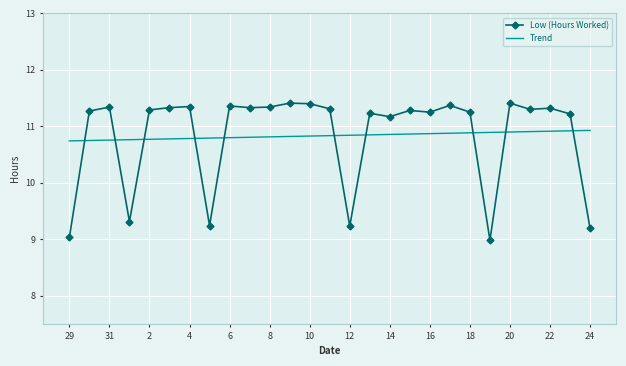

What are all the series names shown in the legend?

Low (Hours Worked), Trend